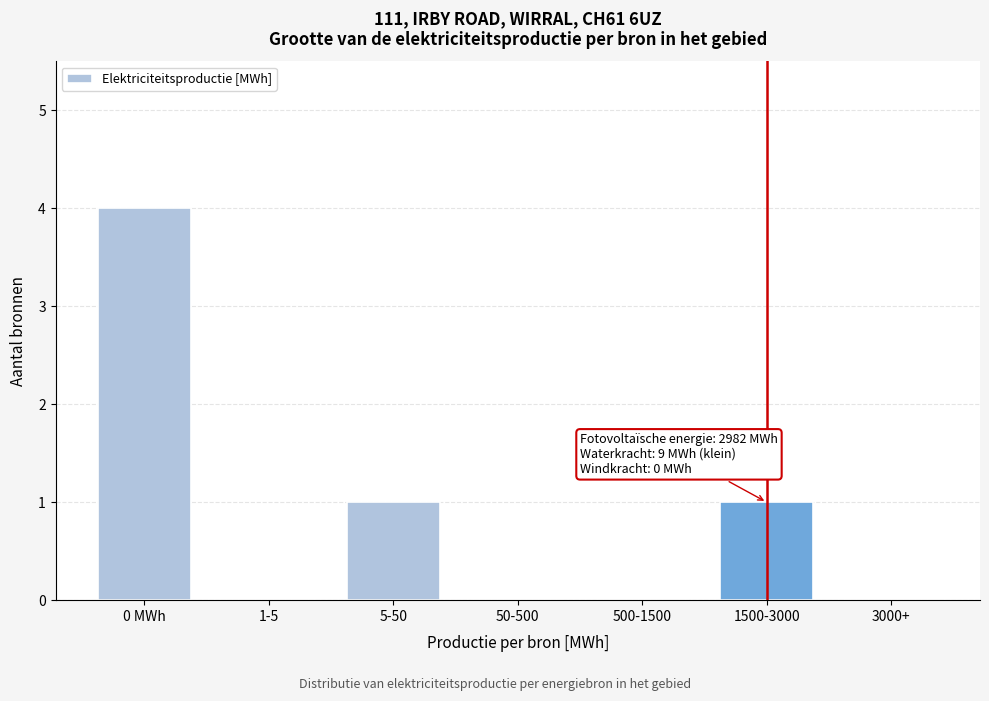

Reading left to right, list all the values displayed in this chart.

0 MWh=4	1-5=0	5-50=1	50-500=0	500-1500=0	1500-3000=1	3000+=0